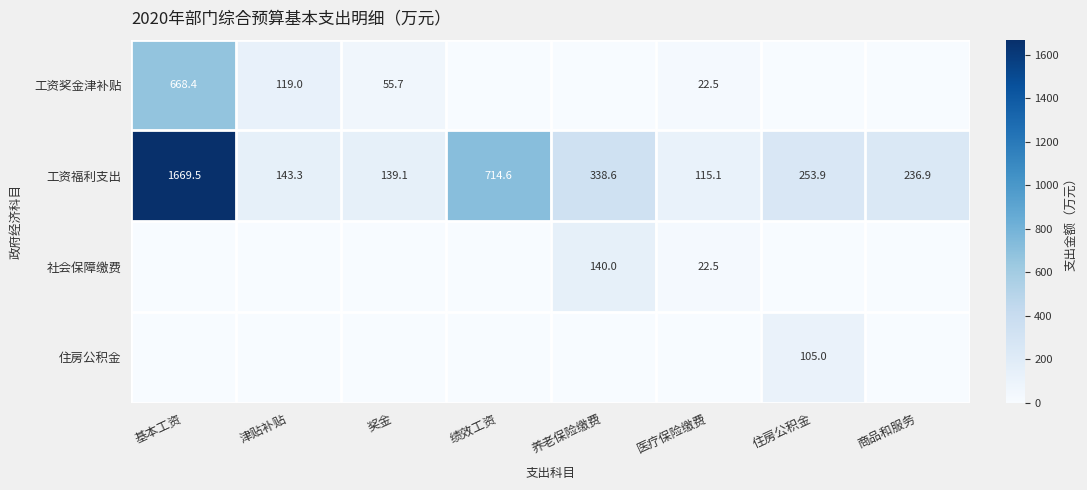

What is the spread (max minus min) of values at 住房公积金?

253.9